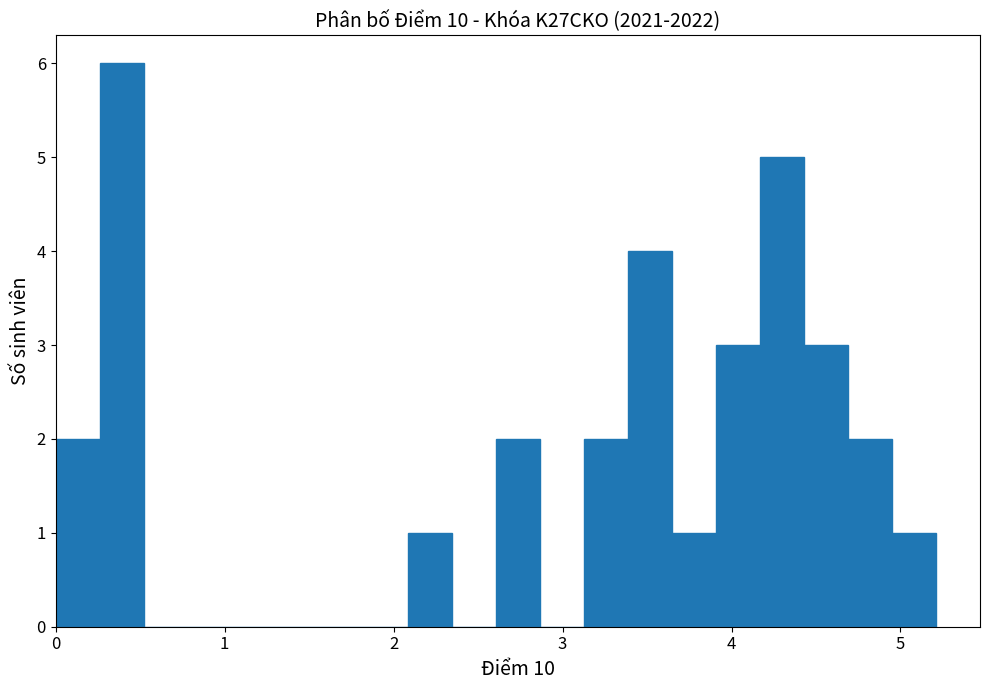

Around what value on the x-axis is the tallest bar? Give the approximate position of its centre, as read against the axis.

0.4